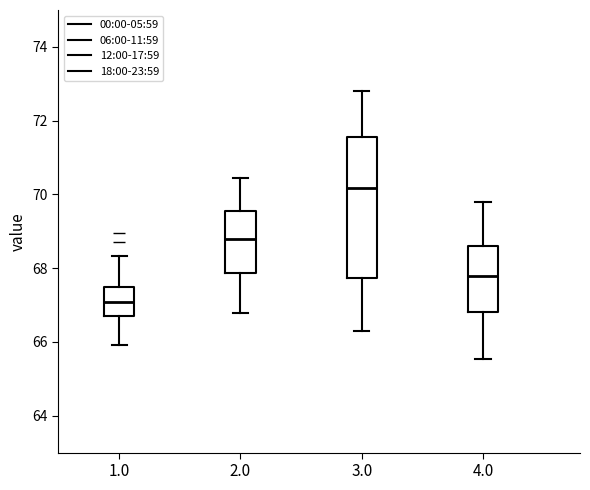

Which box is the tallest, from its lower edge to its upper edge?

3.0